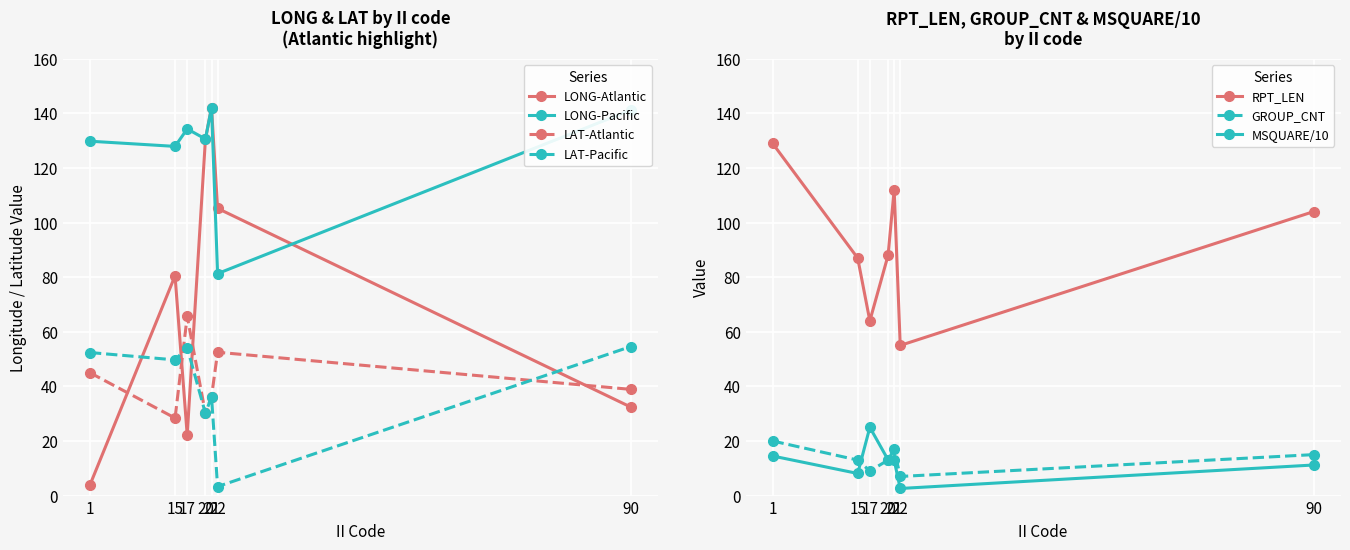

At which label is LAT (Atlantic) closest to 47?

1